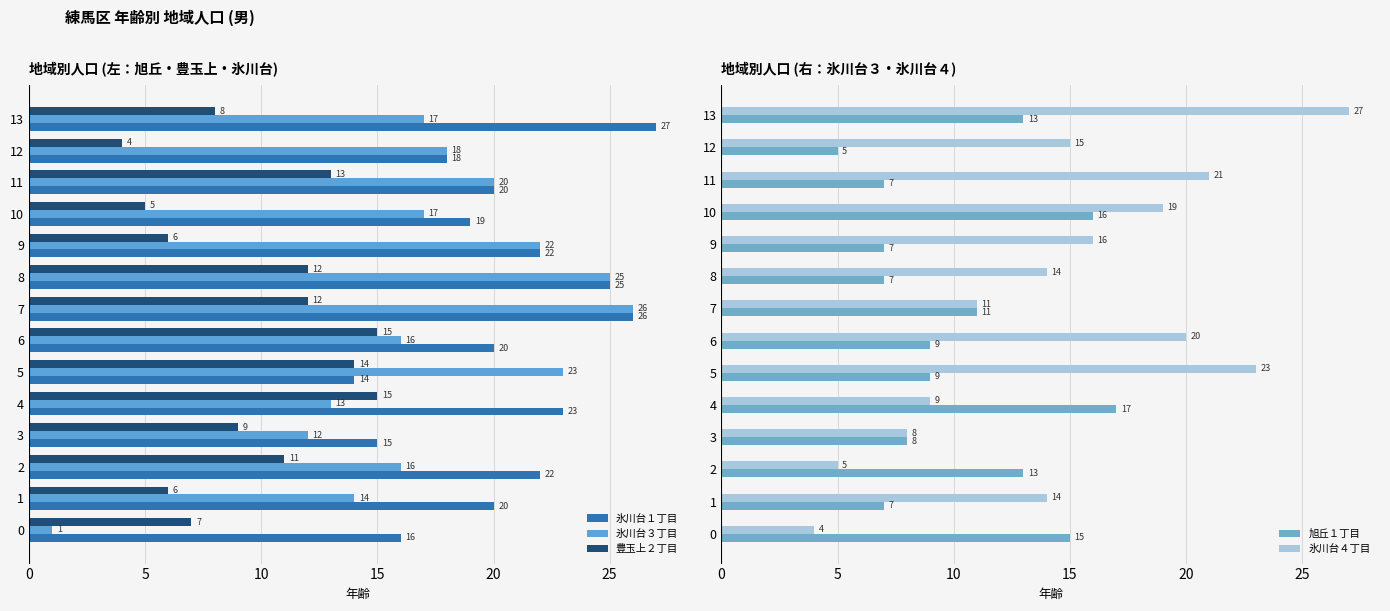

What are all the series names shown in the legend?

氷川台１丁目, 氷川台３丁目, 豊玉上２丁目, 旭丘１丁目, 氷川台４丁目